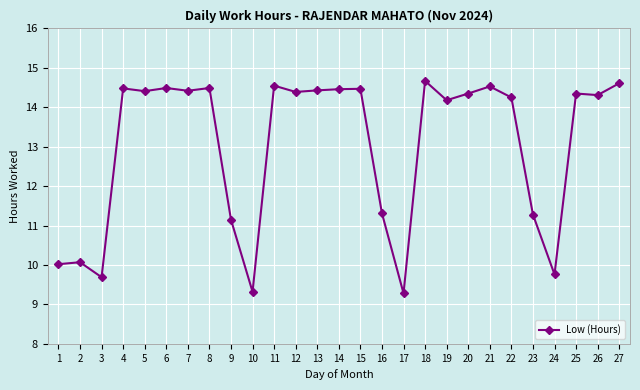

What is the difference between the maximum and minimum values?

5.4